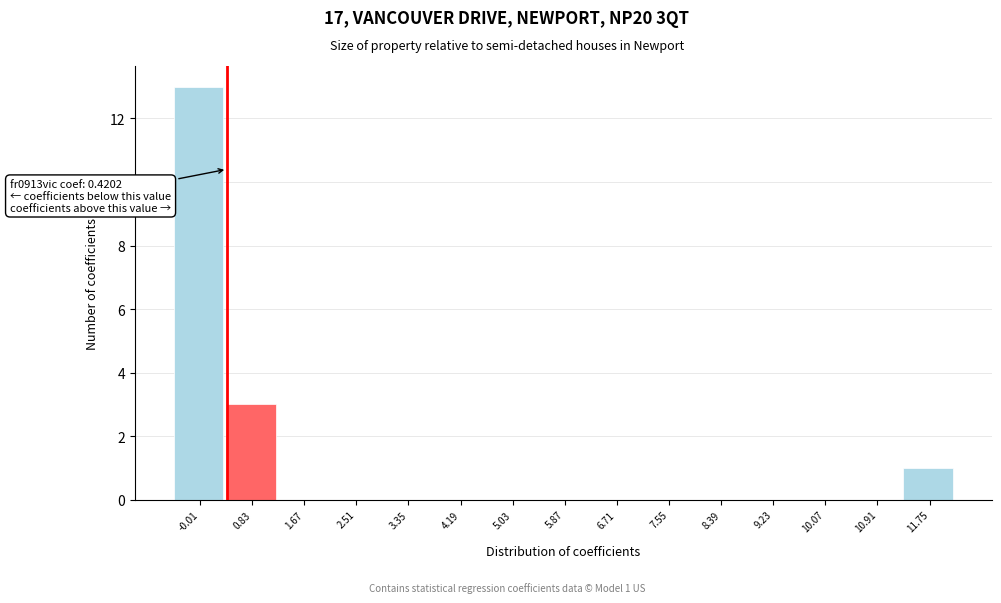

Which range on the x-axis has the tallest bar?

-0.4 to 0.4